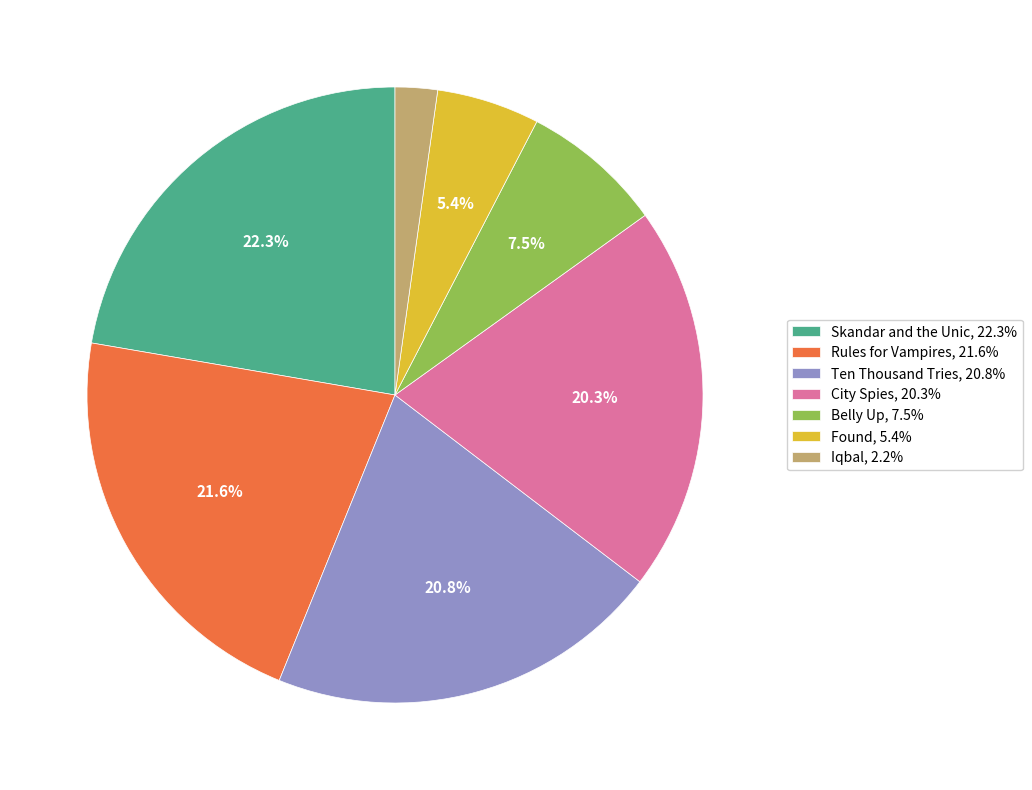

To the nearest percent, what is the difference between the largest and smallest slice percentages?

20%